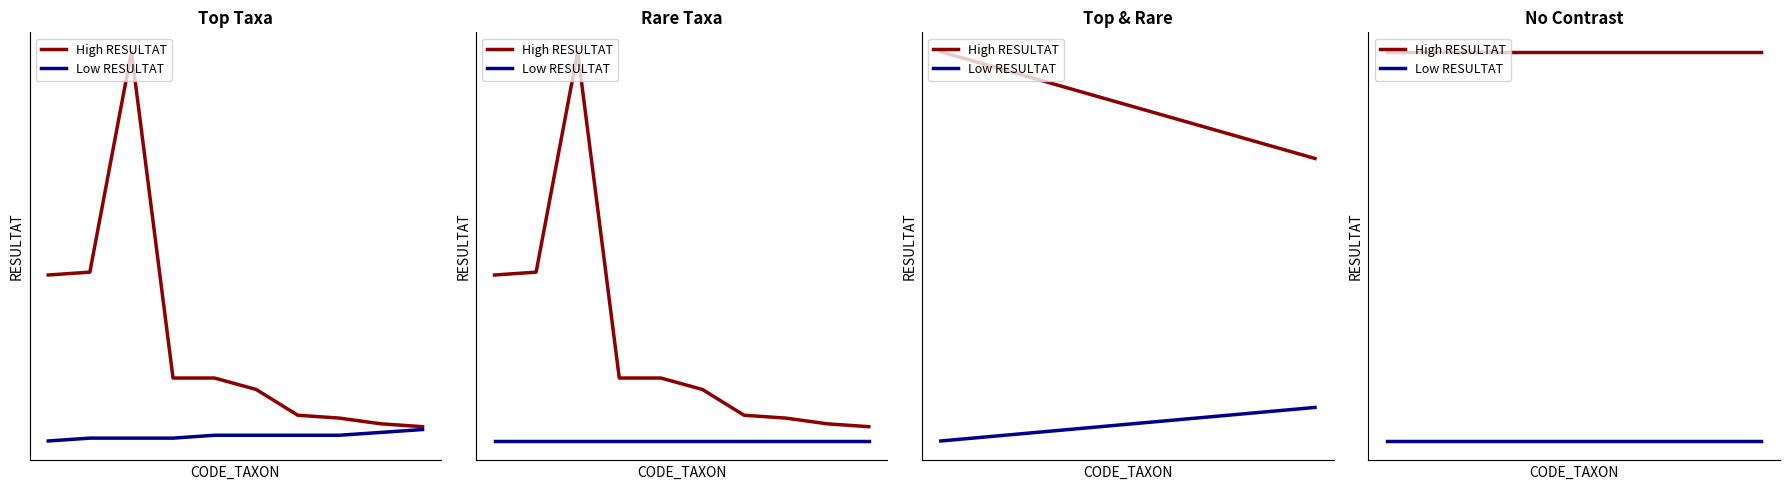

True or false: High RESULTAT has a value of 33 at 3.

False